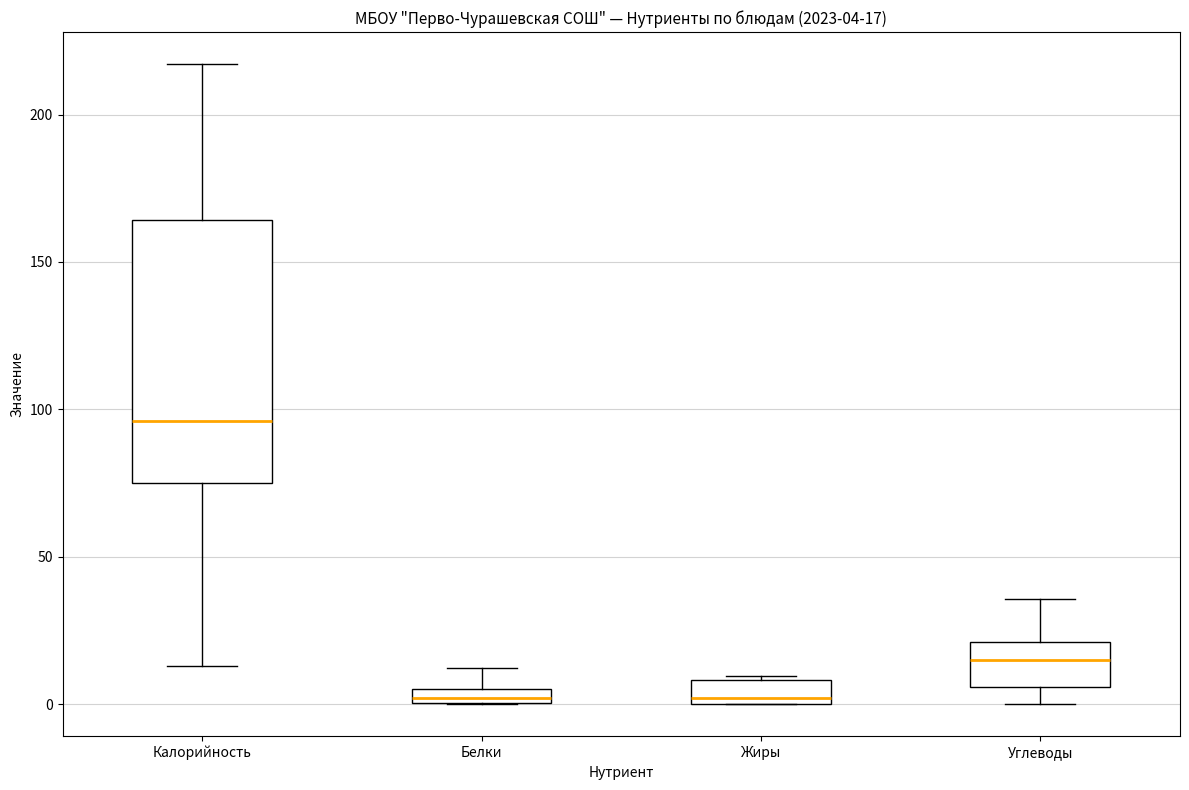

Comparing the boxes themselves (not the whiskers), which one is the tallest?

Калорийность